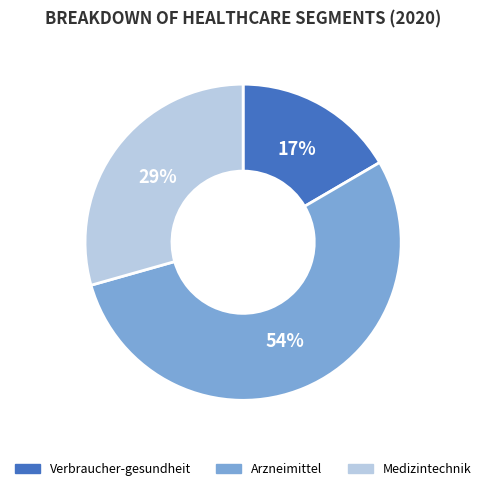

What is the majority slice?

Arzneimittel